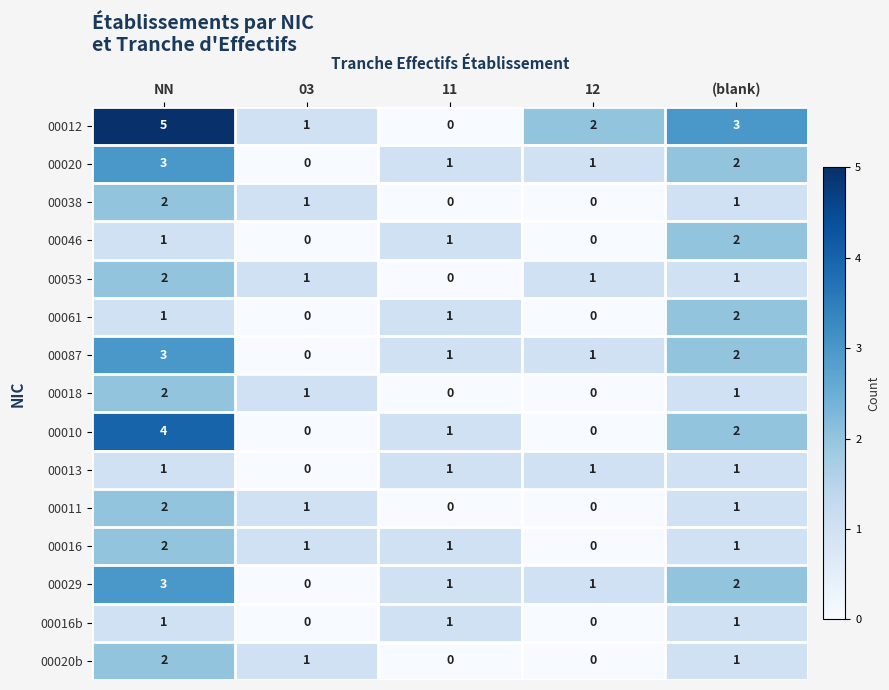

Between 11 and (blank), which series saw the biggest shift?

00012